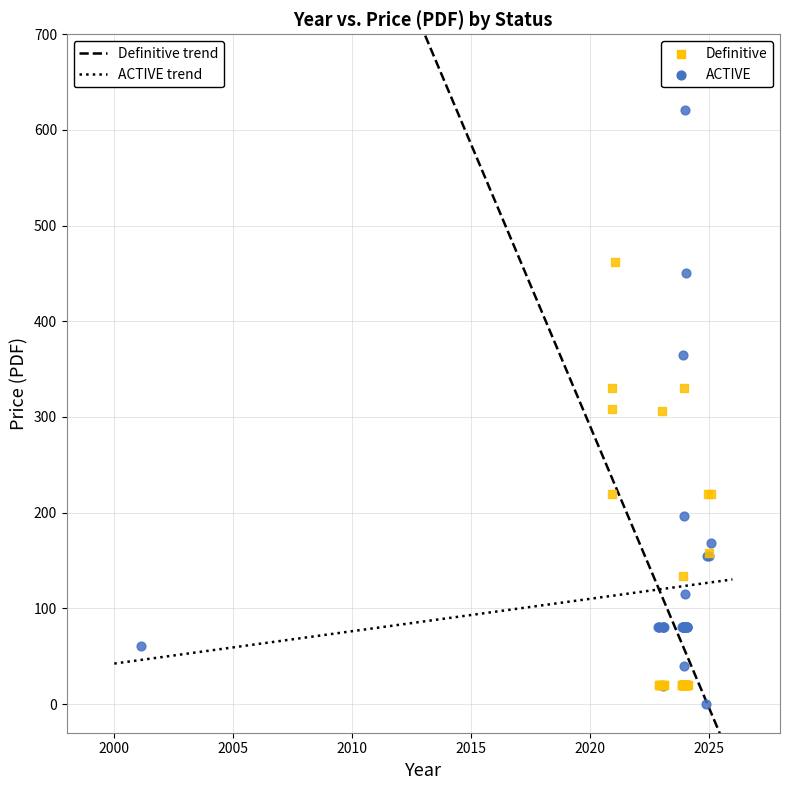

Which series contains the highest Y value?

ACTIVE